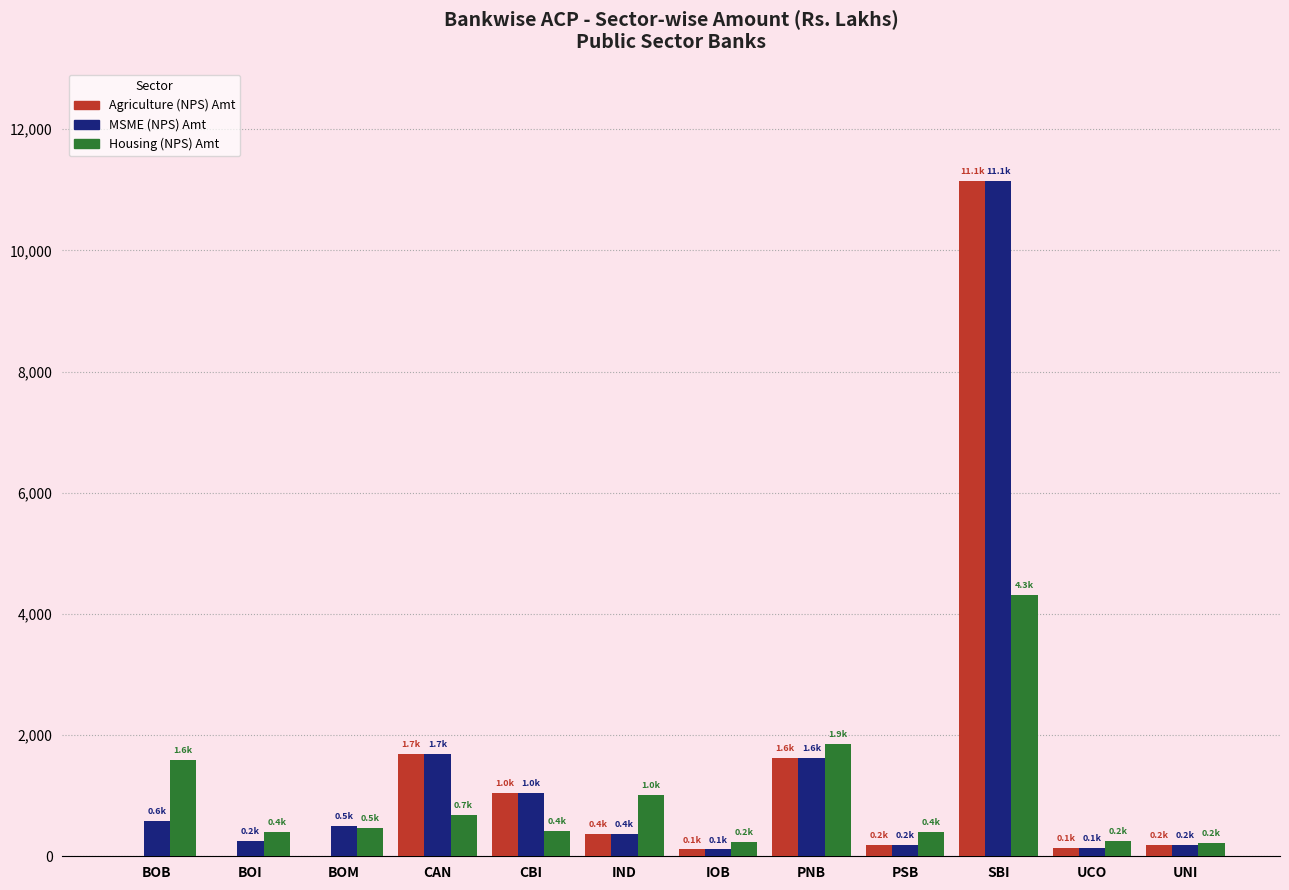

Is it true that Agriculture (NPS) Amt equals 7732.0 at SBI?

False